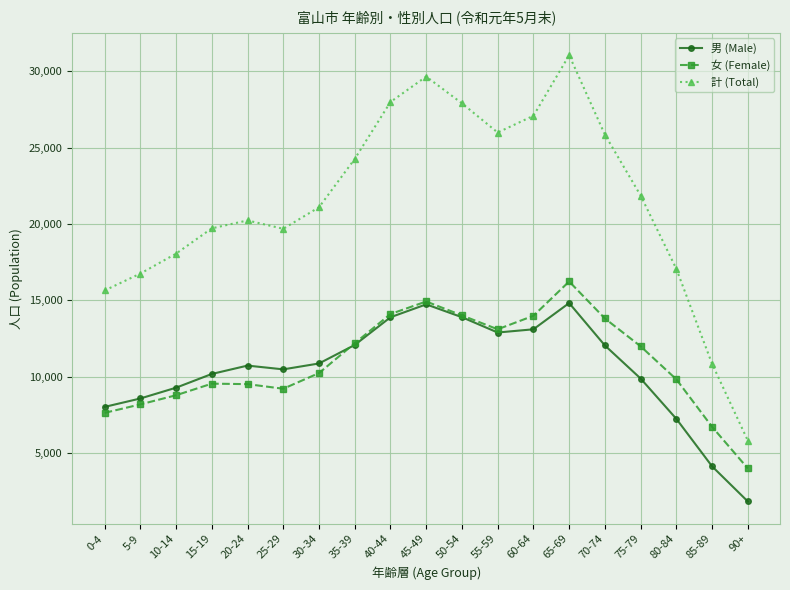

What is the sum of the 女 (Female) values at 85-89 and 5-9?

14894